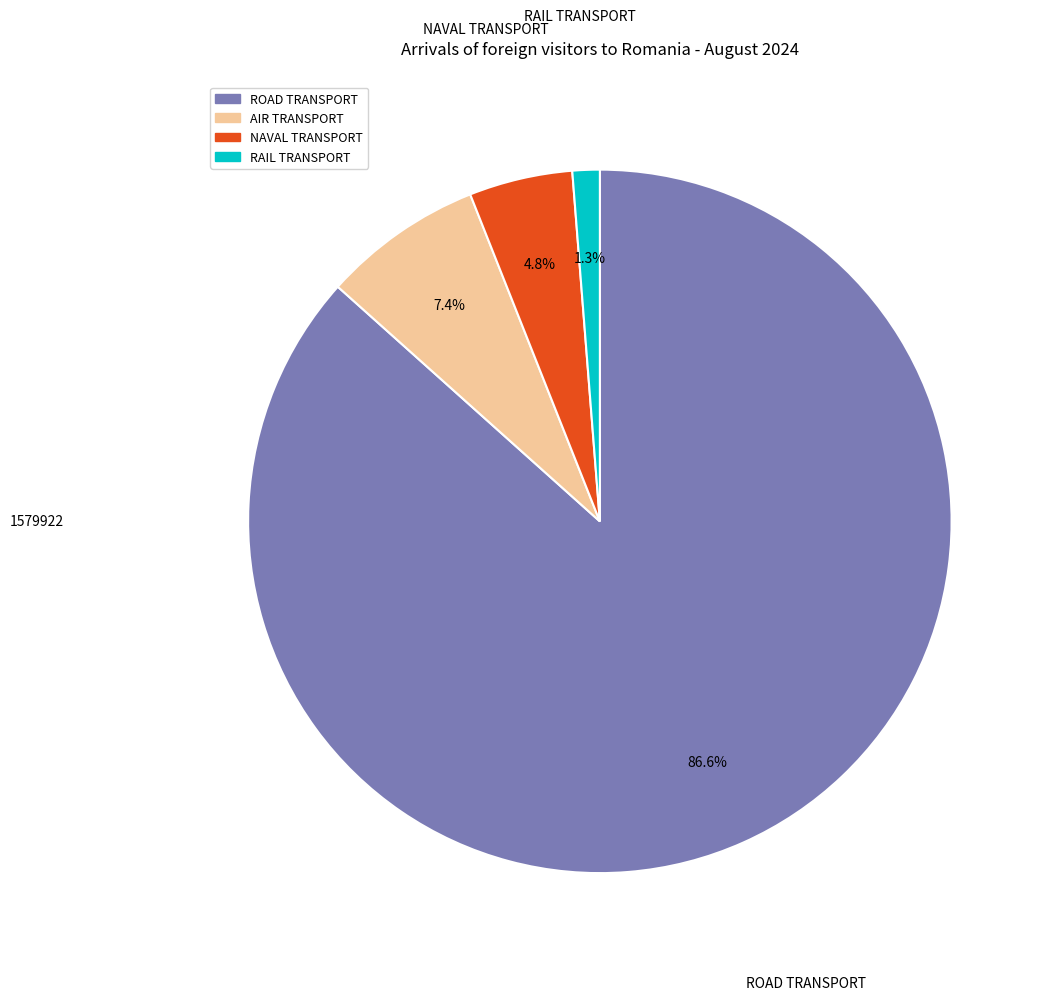

Which has a higher value, AIR TRANSPORT or NAVAL TRANSPORT?

AIR TRANSPORT